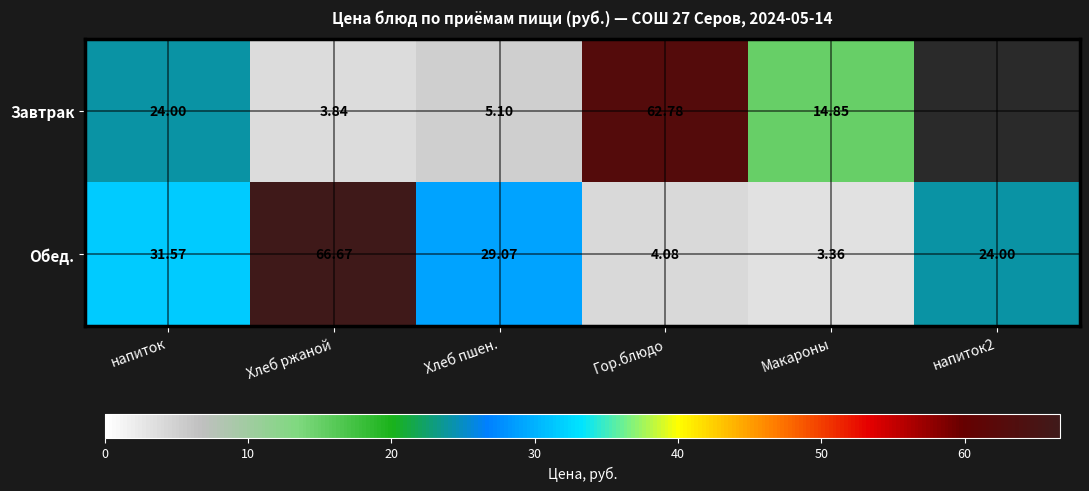

Which series changed the most between Хлеб ржаной and Хлеб пшен.?

Обед.